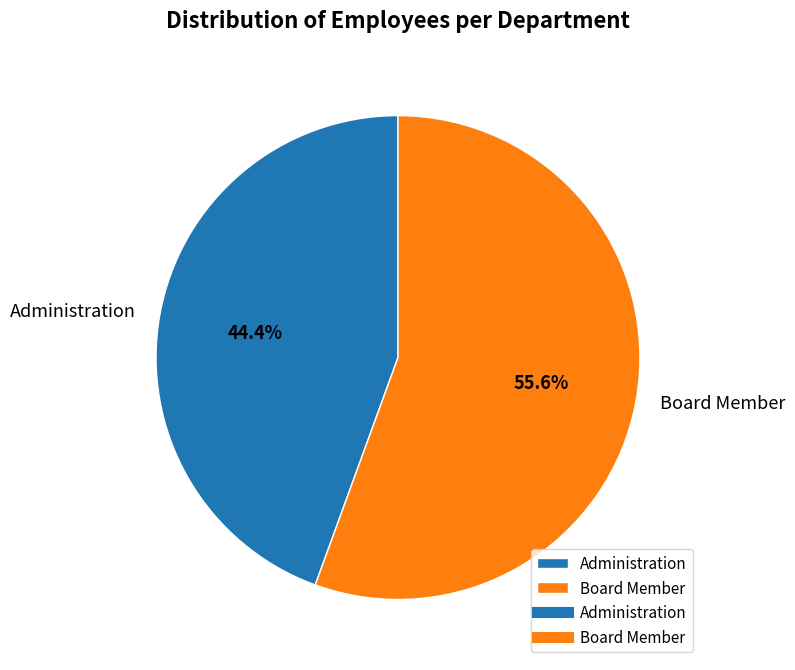

To the nearest percent, what is the difference between the Administration and Board Member slice percentages?

11%